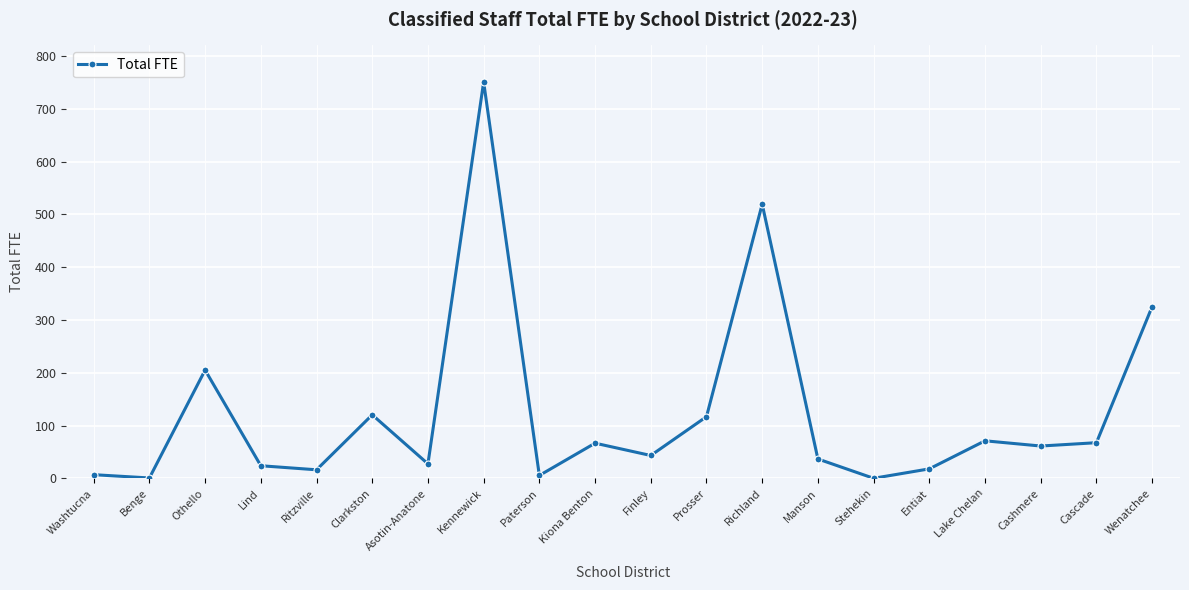

How many distinct data groups are displayed?

1